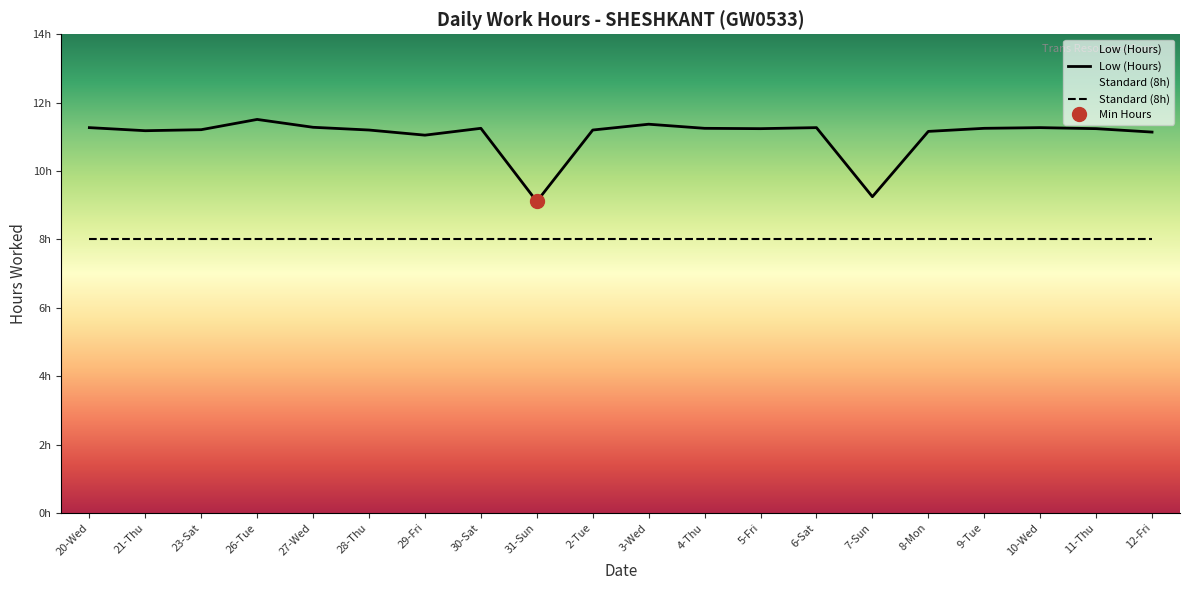

True or false: there are more than 0 points higher than both neighbors.

True